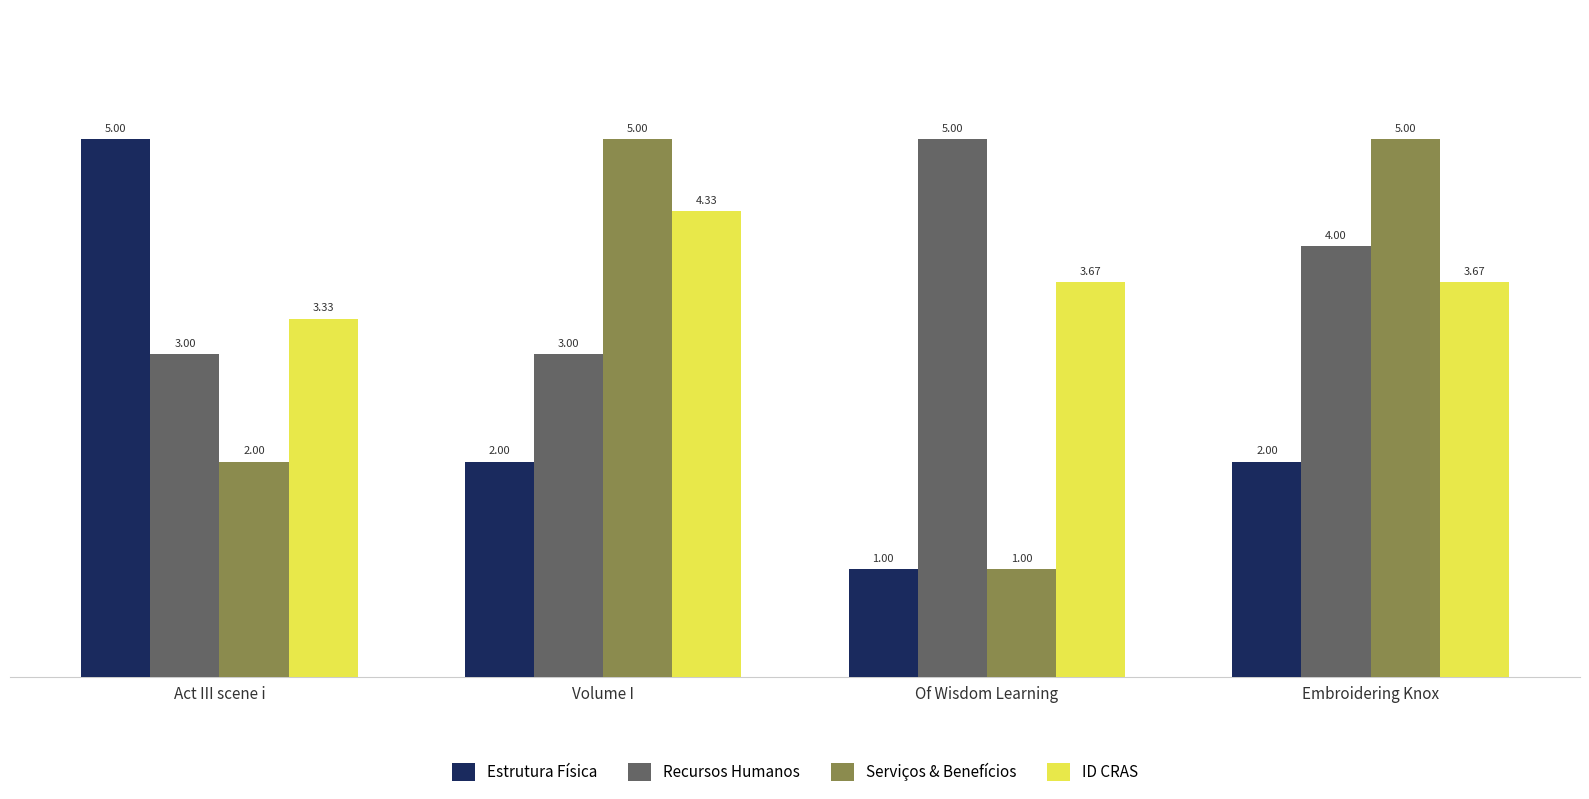

At how many categories does at least one series exceed 2?

4